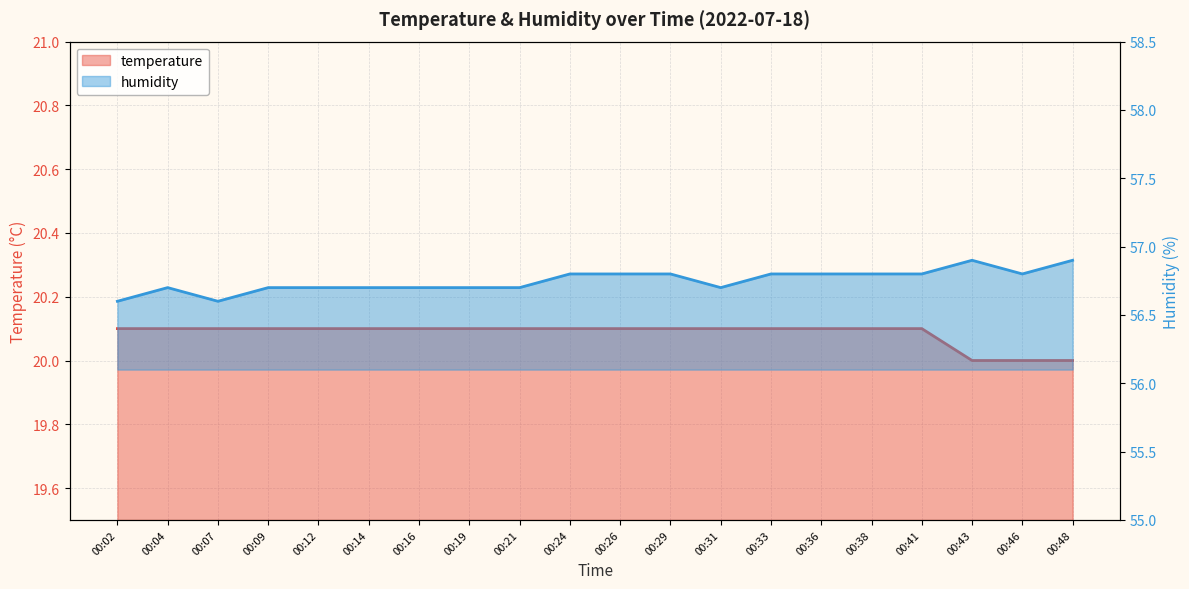

True or false: temperature and humidity cross at least once.

False